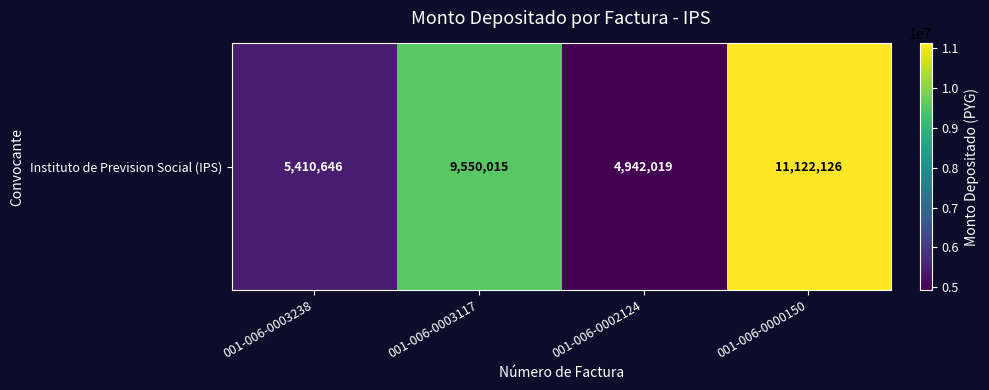

Reading right to left, what are all the values shown in this chart?

001-006-0000150=11122126	001-006-0002124=4942019	001-006-0003117=9550015	001-006-0003238=5410646